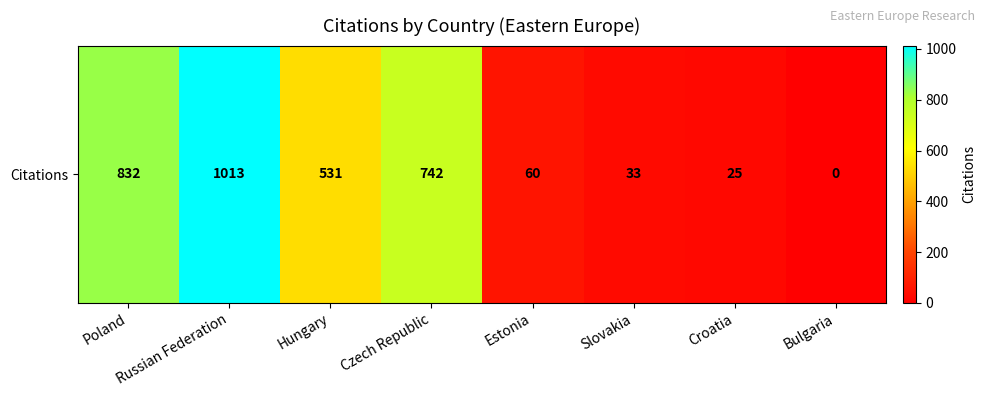

List the labels in order of value, largest first.

Russian Federation, Poland, Czech Republic, Hungary, Estonia, Slovakia, Croatia, Bulgaria